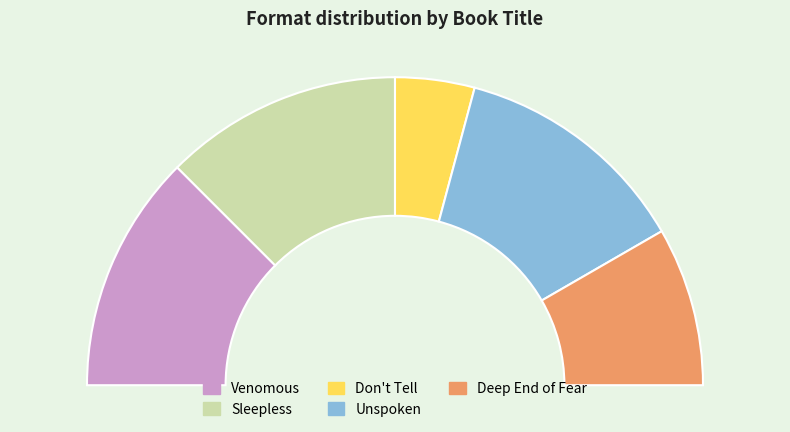

Rank the categories by value from lowest to highest.

Don't Tell, Deep End of Fear, Venomous, Sleepless, Unspoken